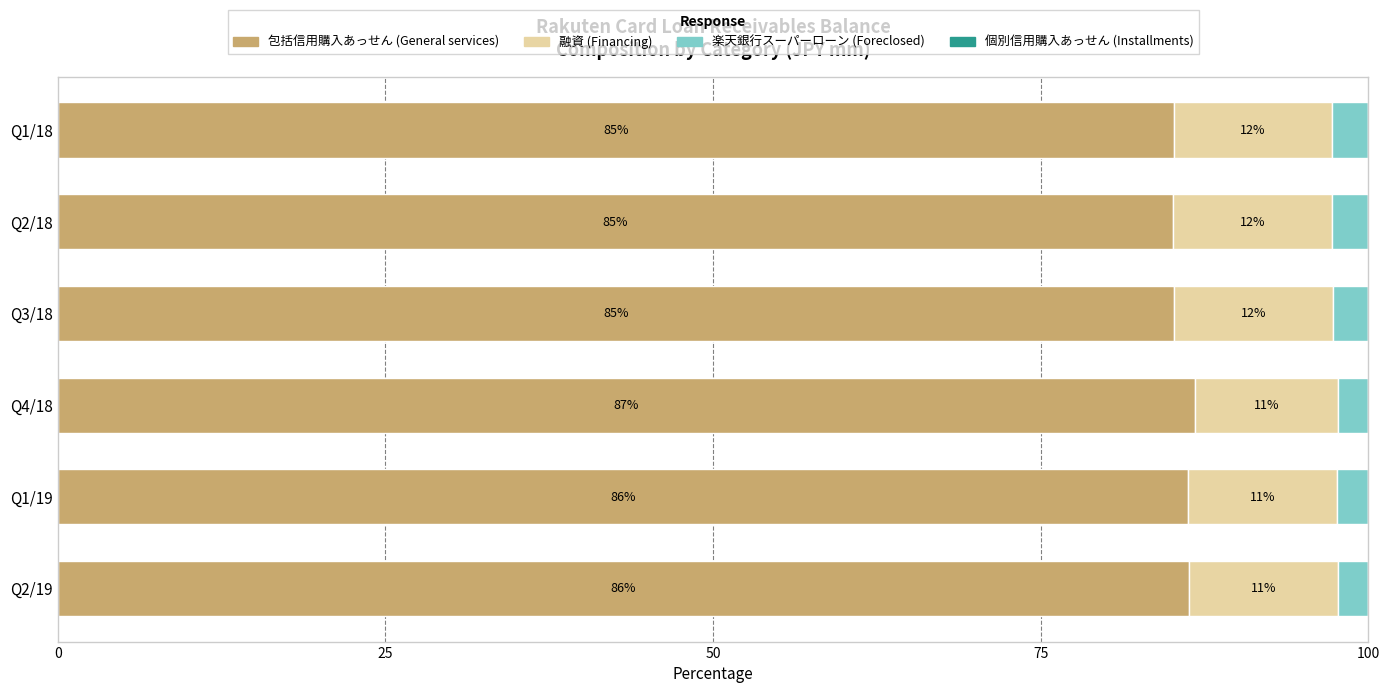

Where is 包括信用購入あっせん (General services) nearest to the value 85?

Q2/18